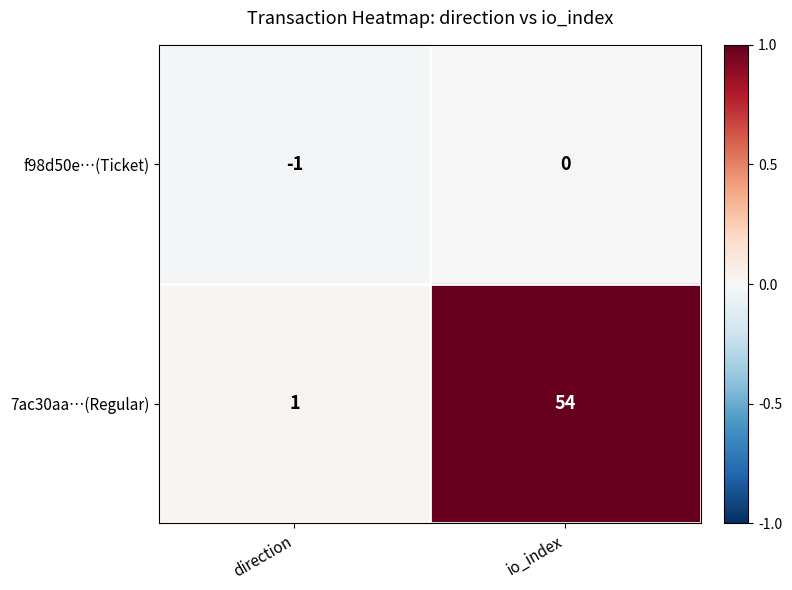

Which category has the lowest value in the 7ac30aa…(Regular) series?

direction